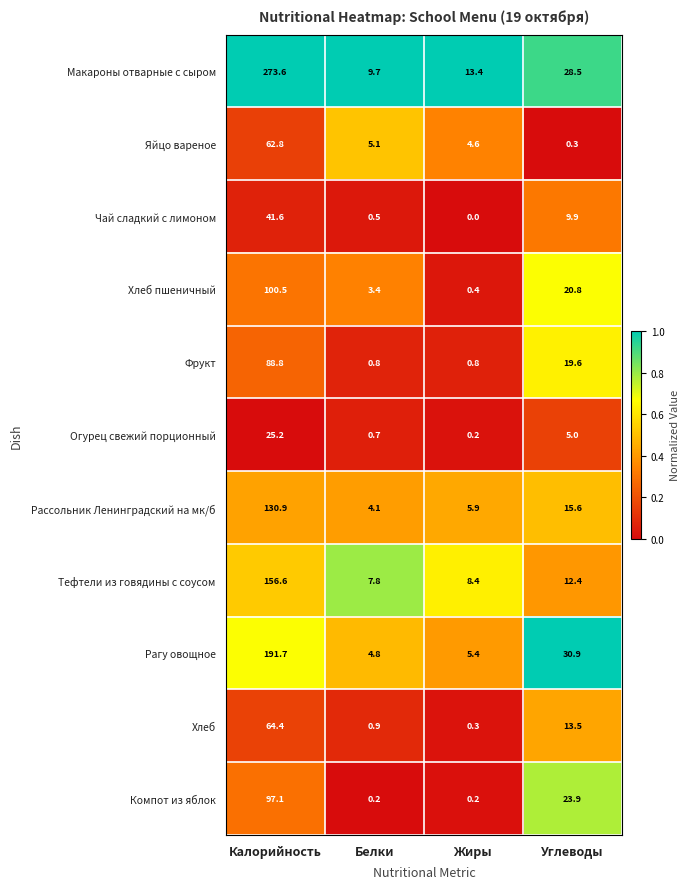

The Хлеб series shows 0.9 at Белки. True or false?

True